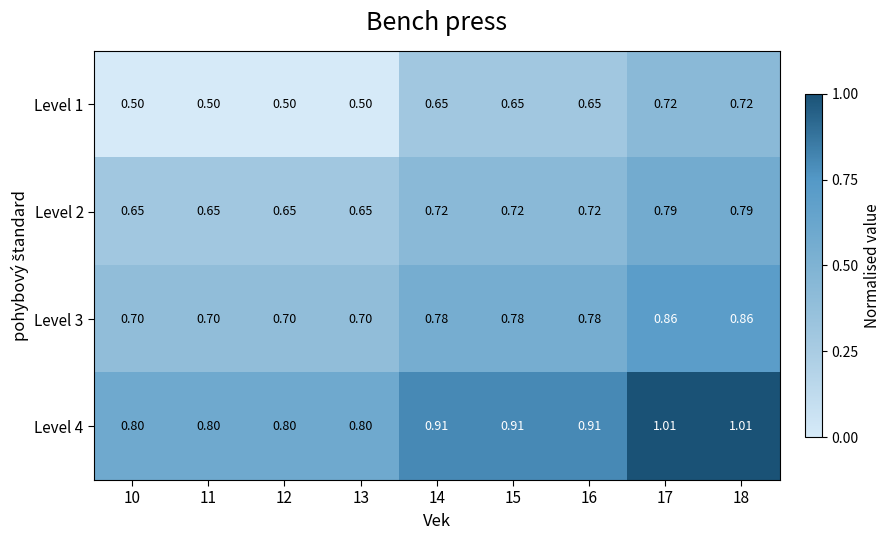

Is the value of Level 3 at 18 greater than the value of Level 2 at 14?

Yes